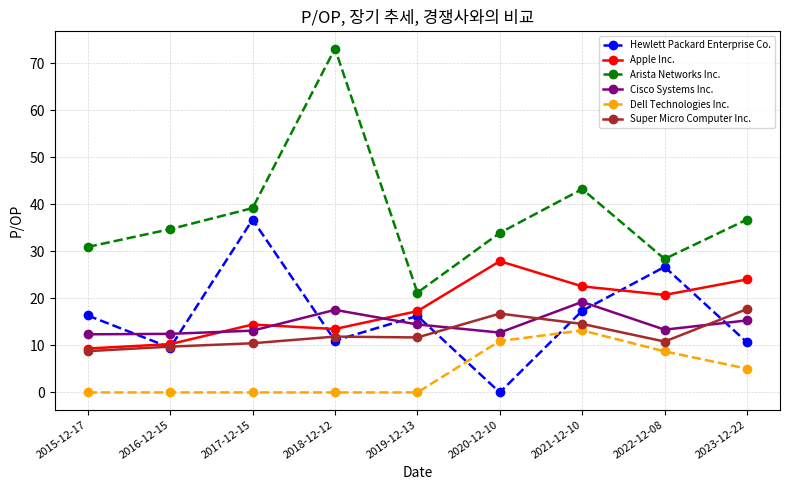

In Cisco Systems Inc., how many points are higher than both neighbors (excluding endpoints)?

2